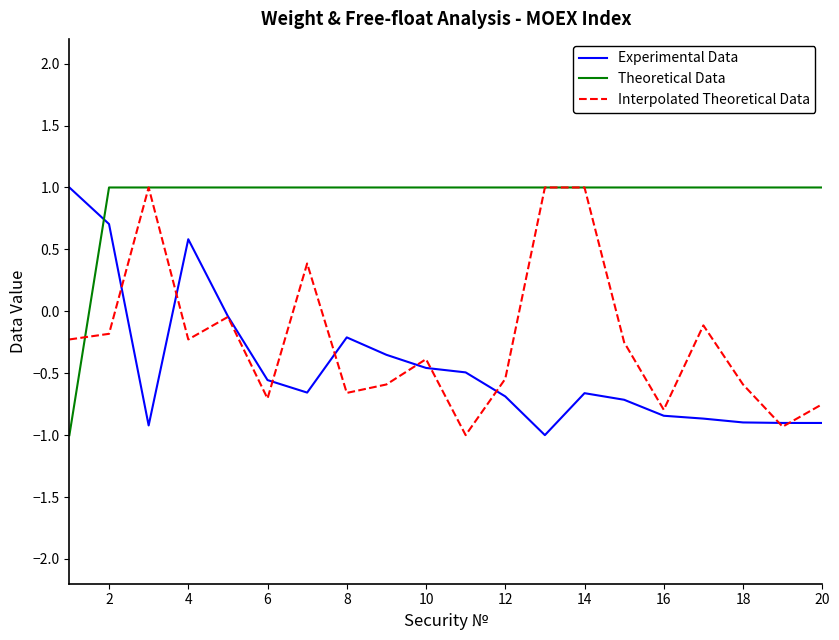

What are all the series names shown in the legend?

Experimental Data, Theoretical Data, Interpolated Theoretical Data